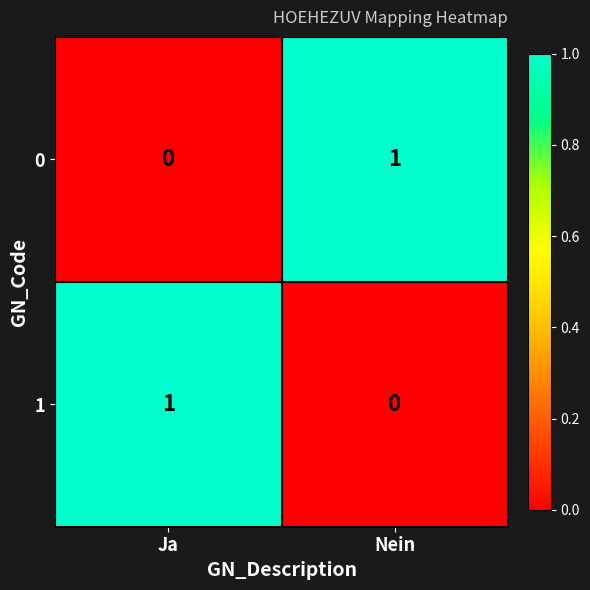

The value of 1 at Ja is 1. True or false?

True